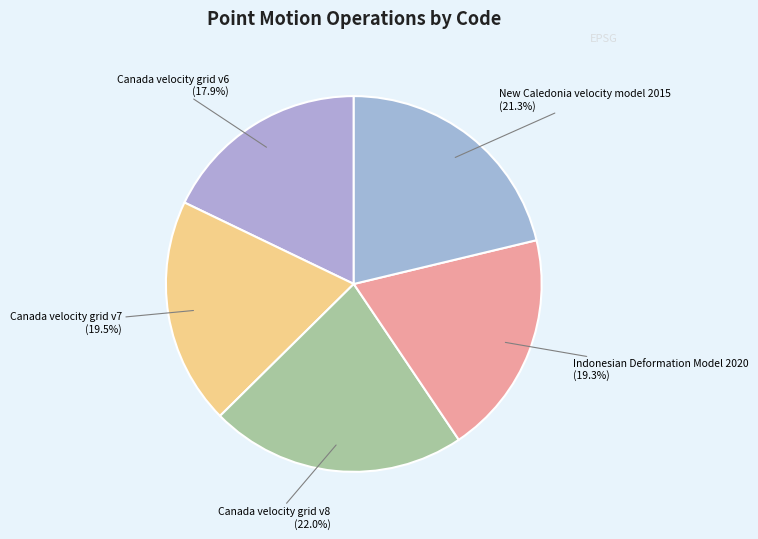

Does Canada velocity grid v7 account for over 50% of the chart?

No